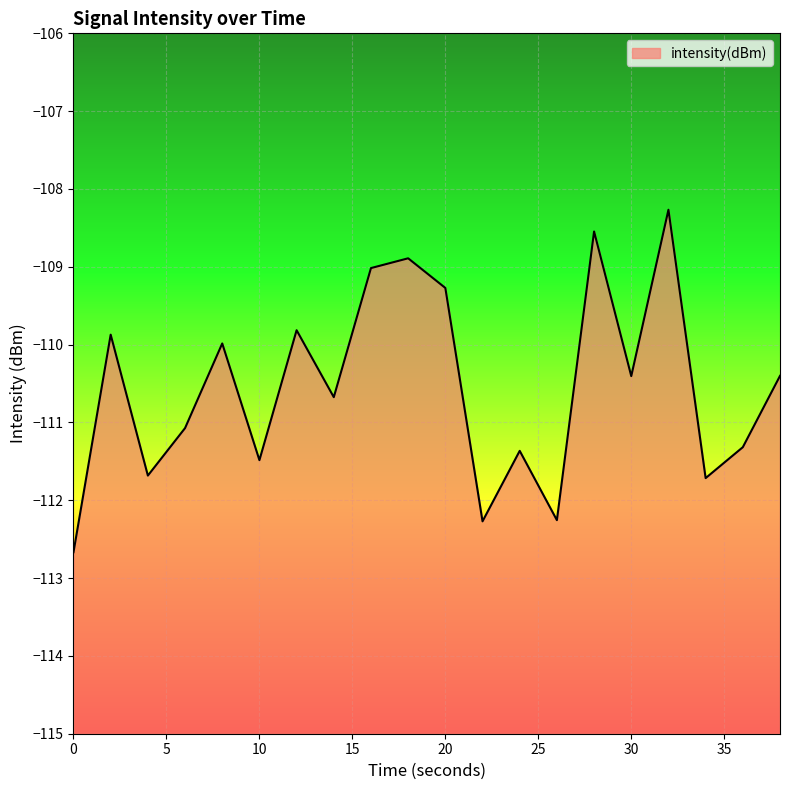

The value at 20 is -57.8. True or false?

False